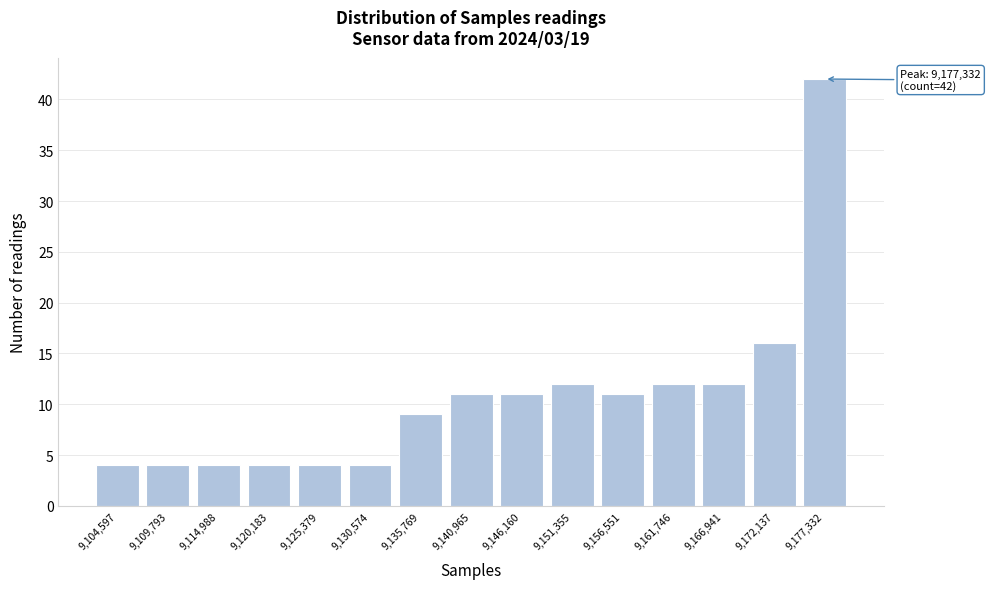

Which range on the x-axis has the tallest bar?

9175000 to 9180000